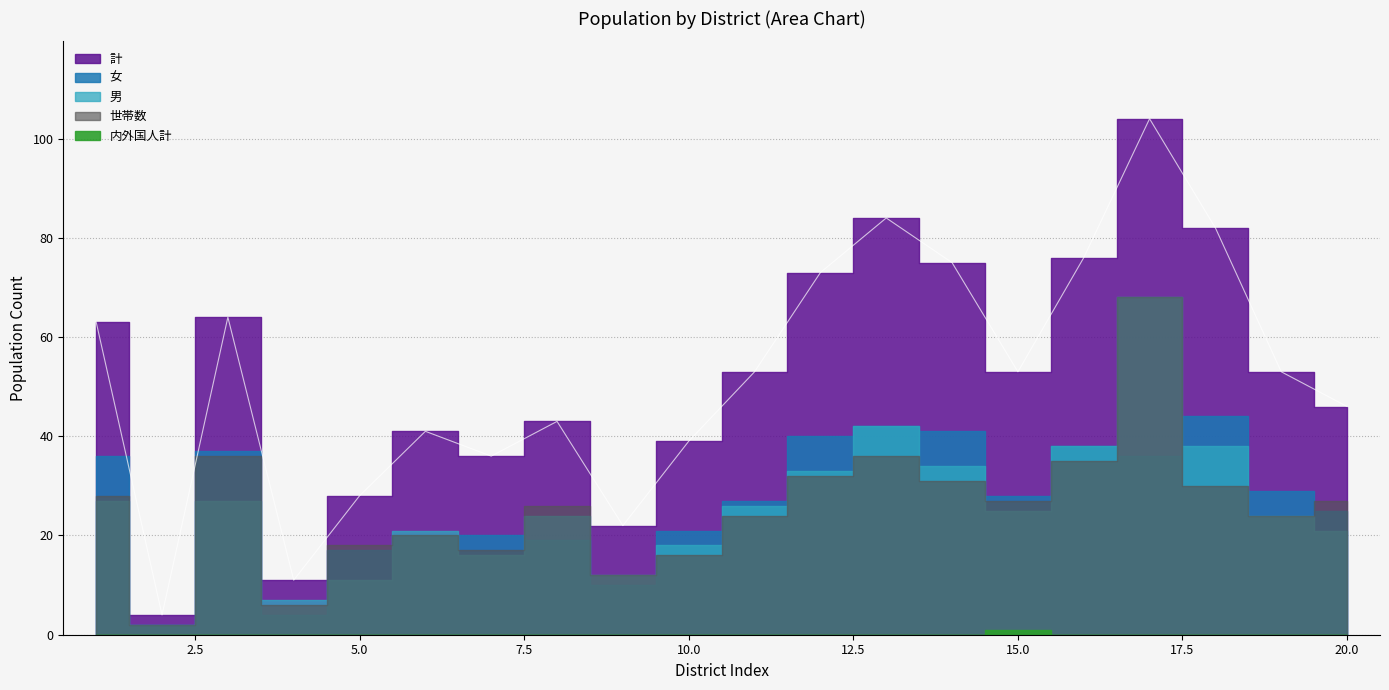

What is the value of the 女 point at the 20th from the left?

25